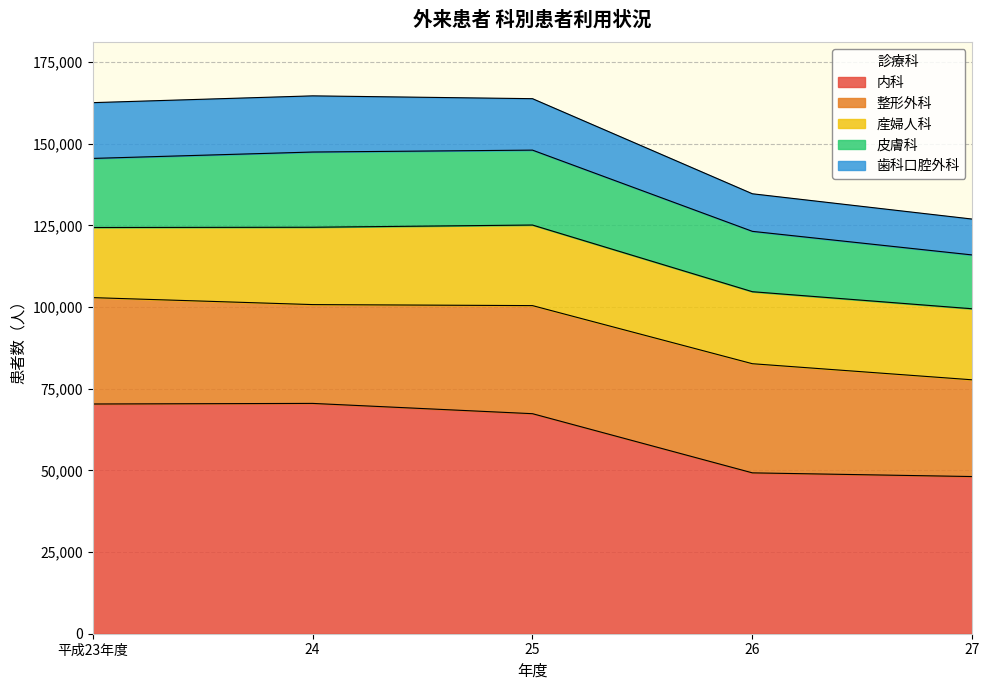

Which category has the lowest value across all series?

27